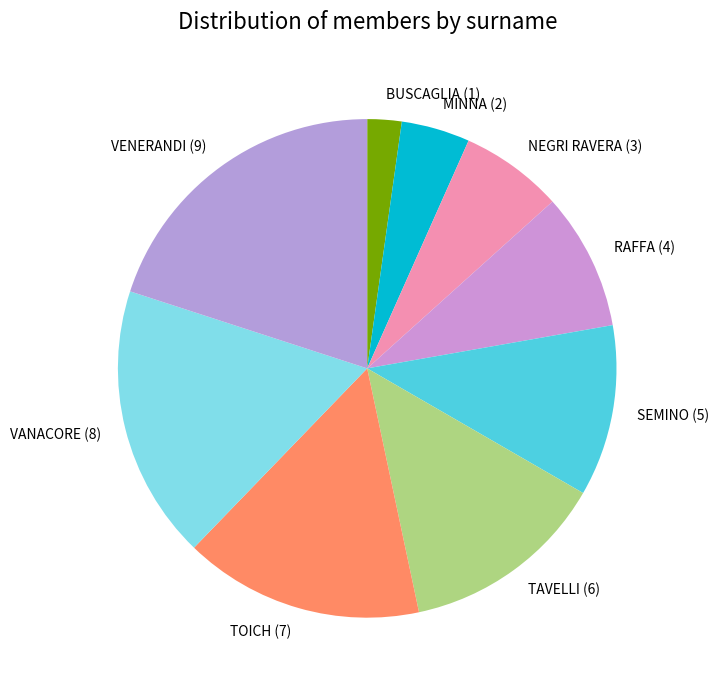

How many segments does this pie chart have?

9